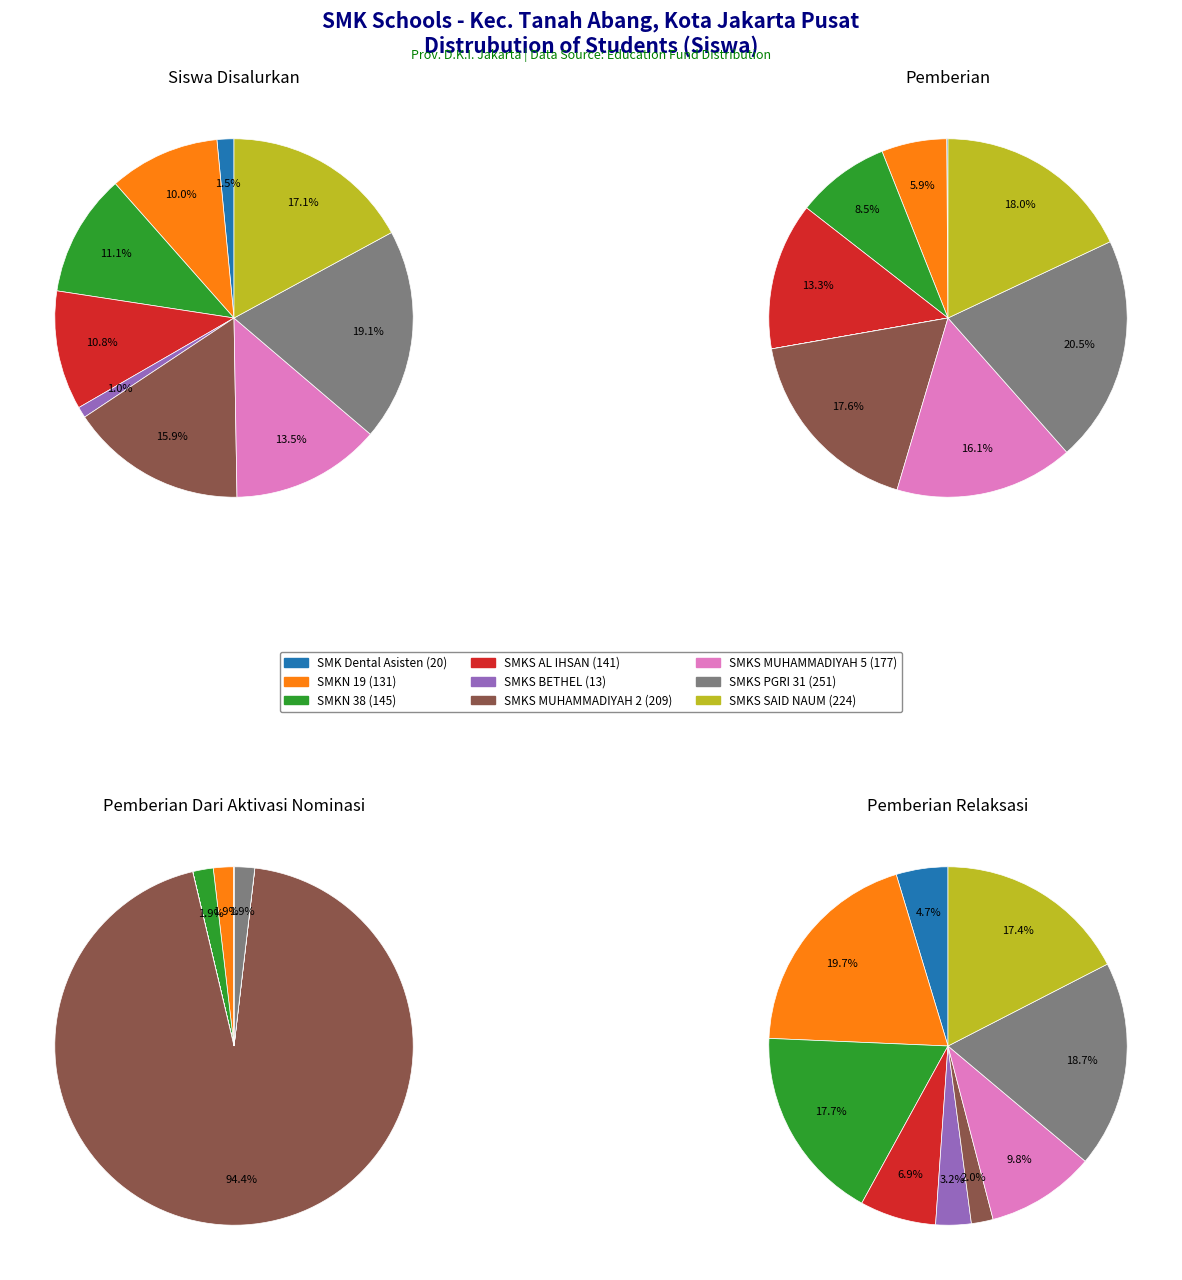

The SMKS MUHAMMADIYAH 5 JAKARTA slice represents 14% of the pie. True or false?

True